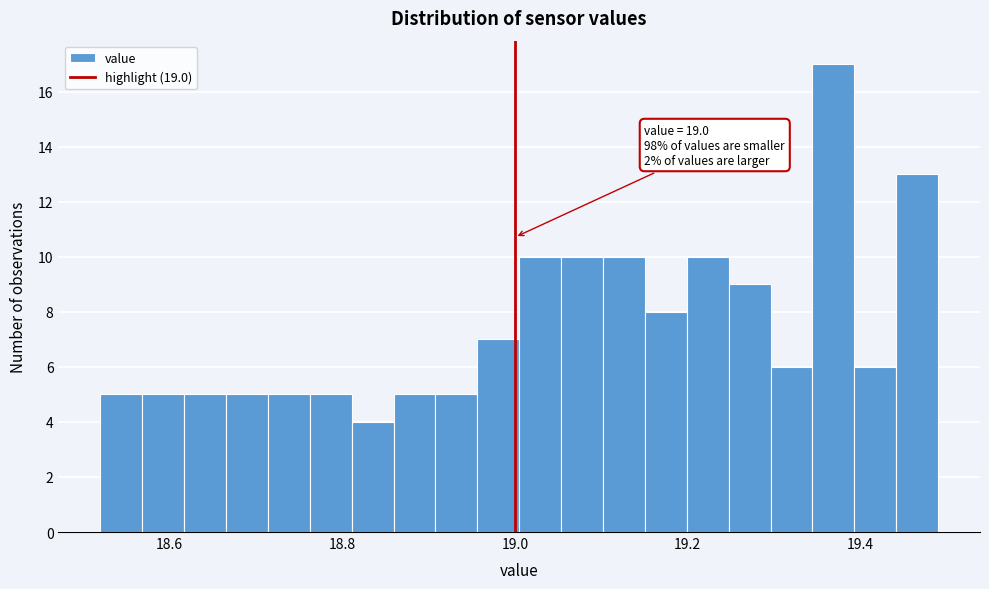

Read against the x-axis, roughly where is the centre of the tallest bar?

19.36